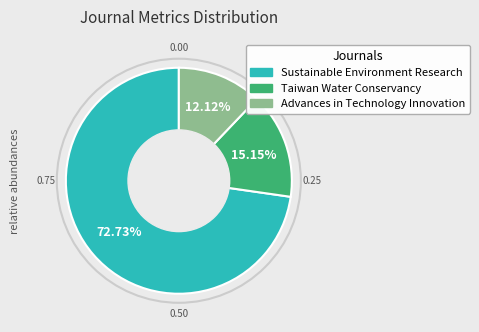

Rank the categories by value from lowest to highest.

Advances in Technology Innovation, Taiwan Water Conservancy, Sustainable Environment Research